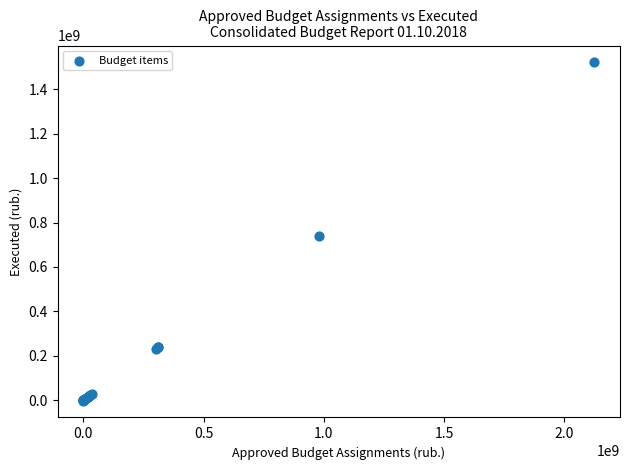

What Y value in the scatter plot is closest to 759574931?

740226084.0